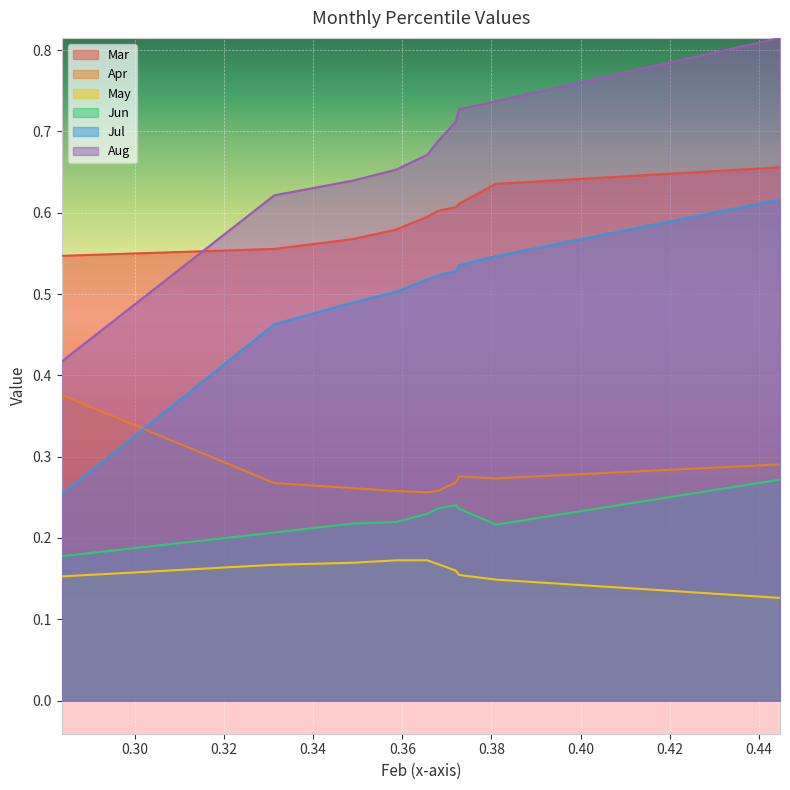

Reading left to right, transcribe all the data shown in this chart.

Mar: 0.5	0.6	0.6	0.6	0.6	0.6	0.6	0.6	0.6	0.7
Apr: 0.4	0.3	0.3	0.3	0.3	0.3	0.3	0.3	0.3	0.3
May: 0.2	0.2	0.2	0.2	0.2	0.2	0.2	0.2	0.1	0.1
Jun: 0.2	0.2	0.2	0.2	0.2	0.2	0.2	0.2	0.2	0.3
Jul: 0.3	0.5	0.5	0.5	0.5	0.5	0.5	0.5	0.5	0.6
Aug: 0.4	0.6	0.6	0.7	0.7	0.7	0.7	0.7	0.7	0.8